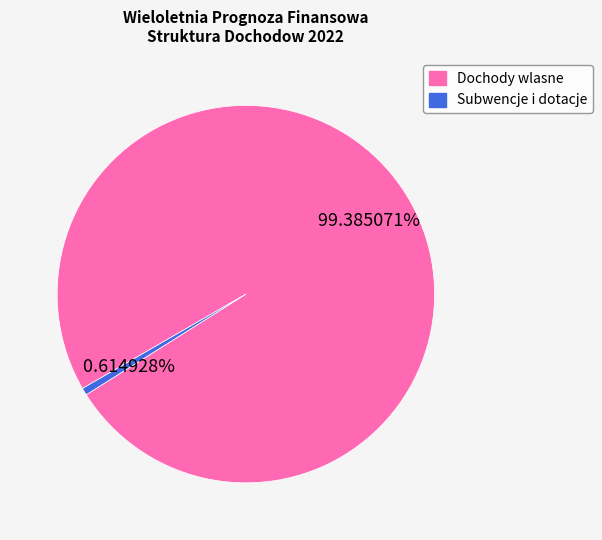

Is there any slice that represents more than half of the pie?

Yes